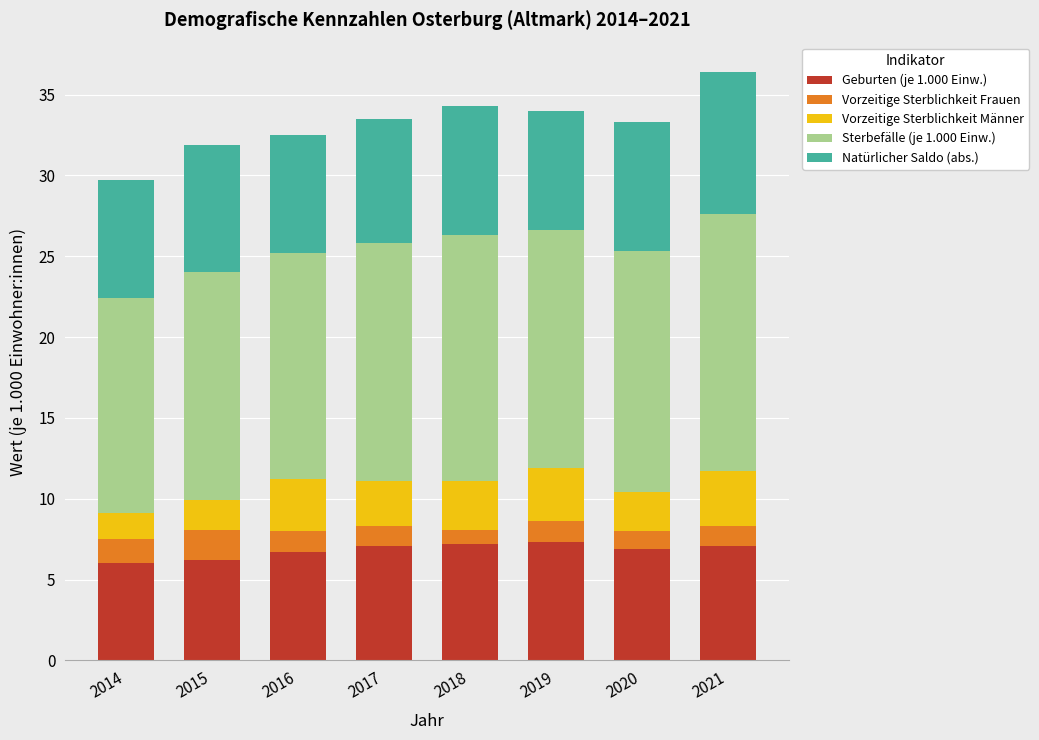

What is the sum of the Geburten (je 1.000 Einw.) values at 2015 and 2021?

13.3